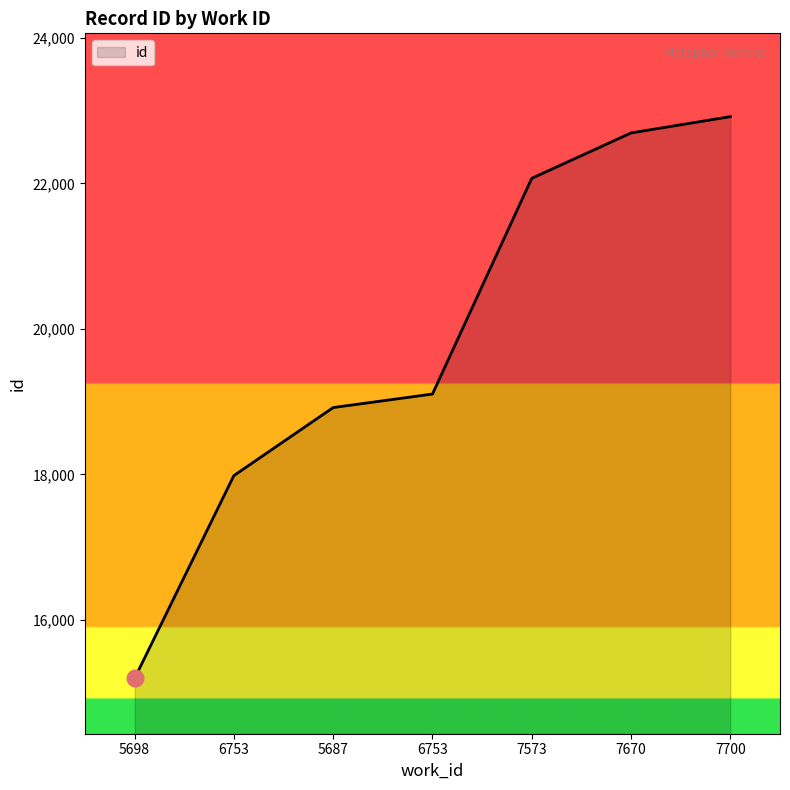

Which has a higher value, 6753 or 7670?

7670